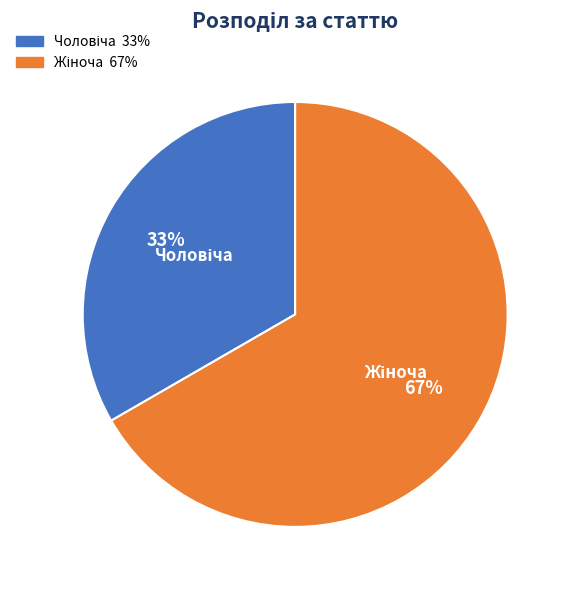

To the nearest percent, what is the average slice percentage?

50%